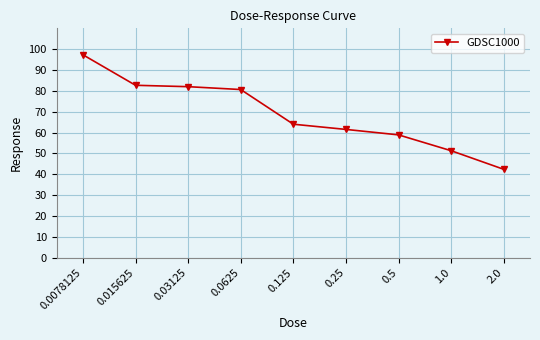

Which category has the highest value across all series?

0.0078125